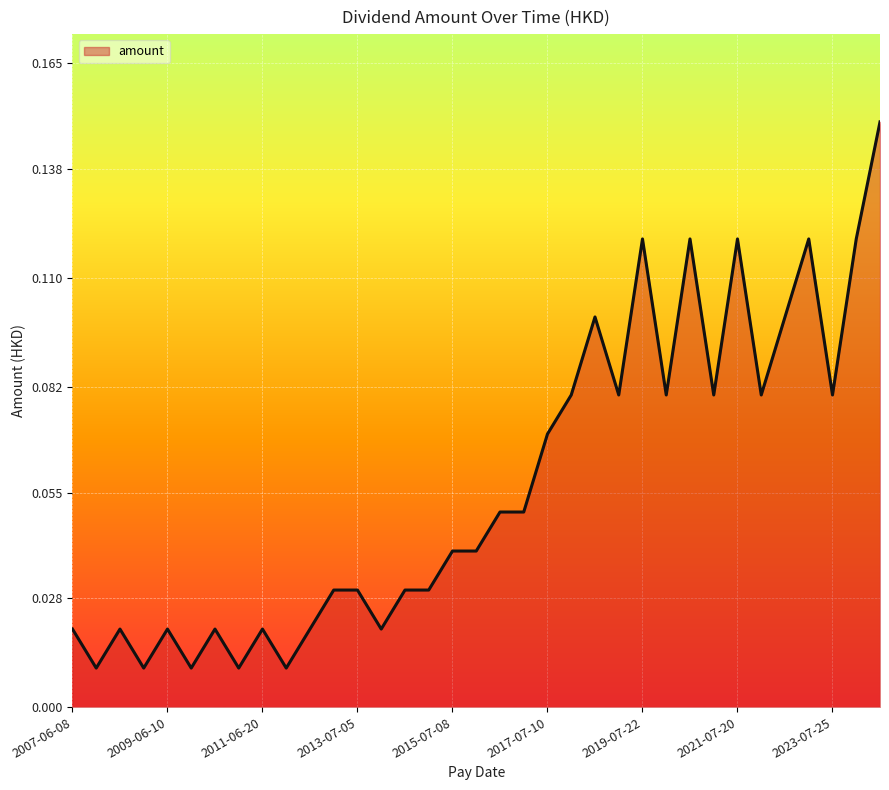

How many points are higher than both their immediate neighbors (excluding endpoints)?

9